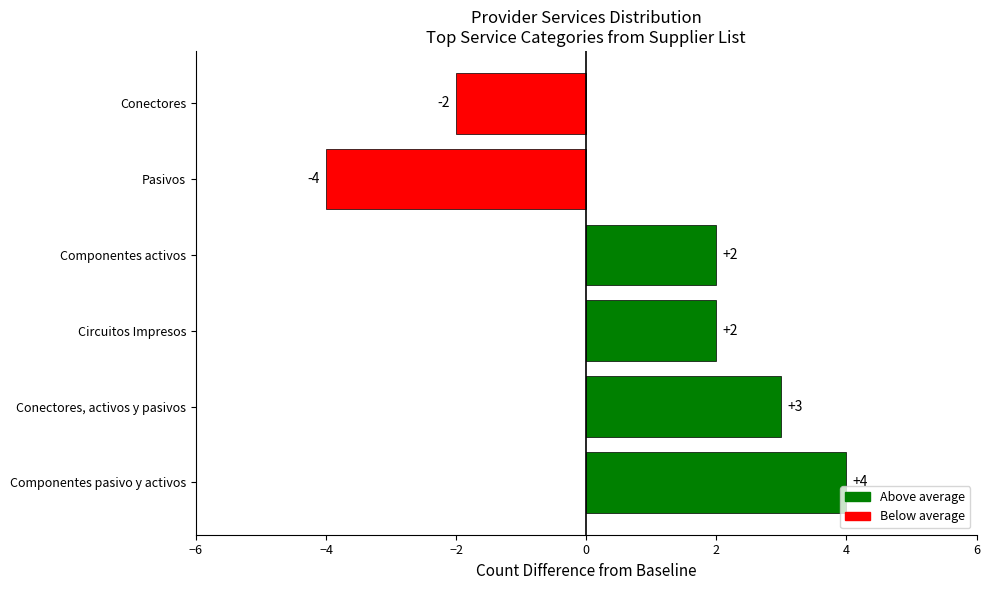

Read the value at Componentes pasivo y activos.

4